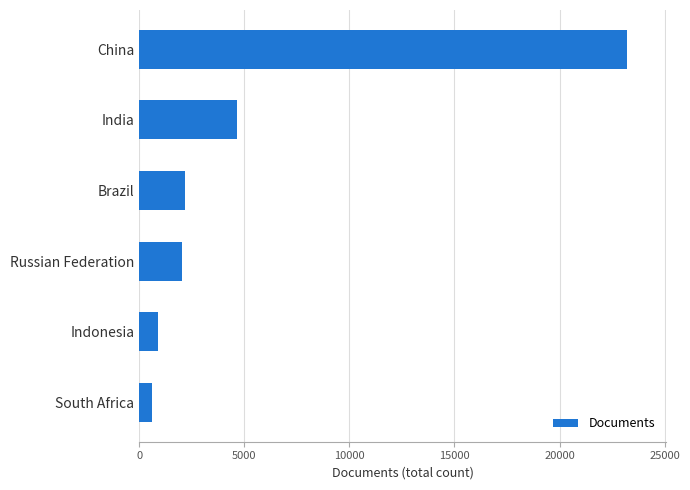

Are the bars horizontal?

Yes